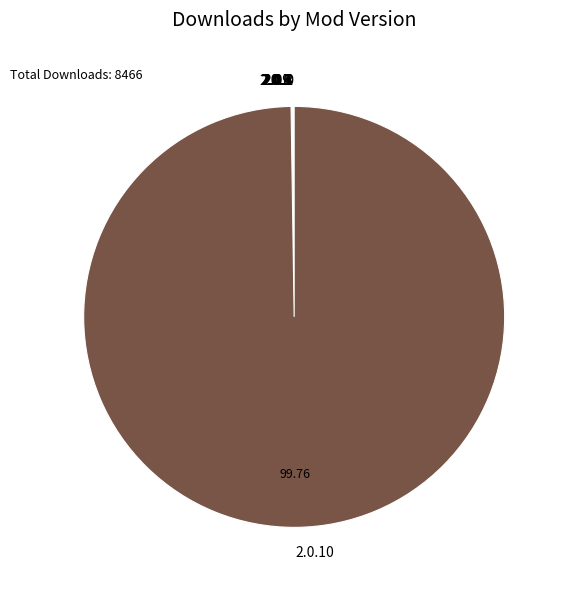

Is there a majority slice in this chart?

Yes